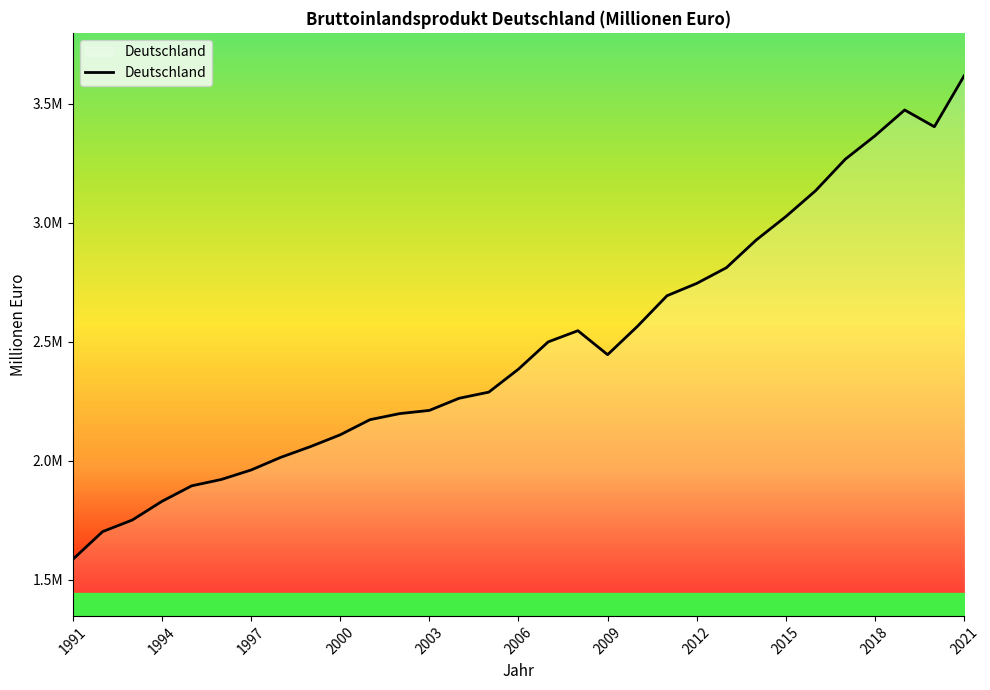

How many interior local peaks (higher than both neighbors) does the data have?

2